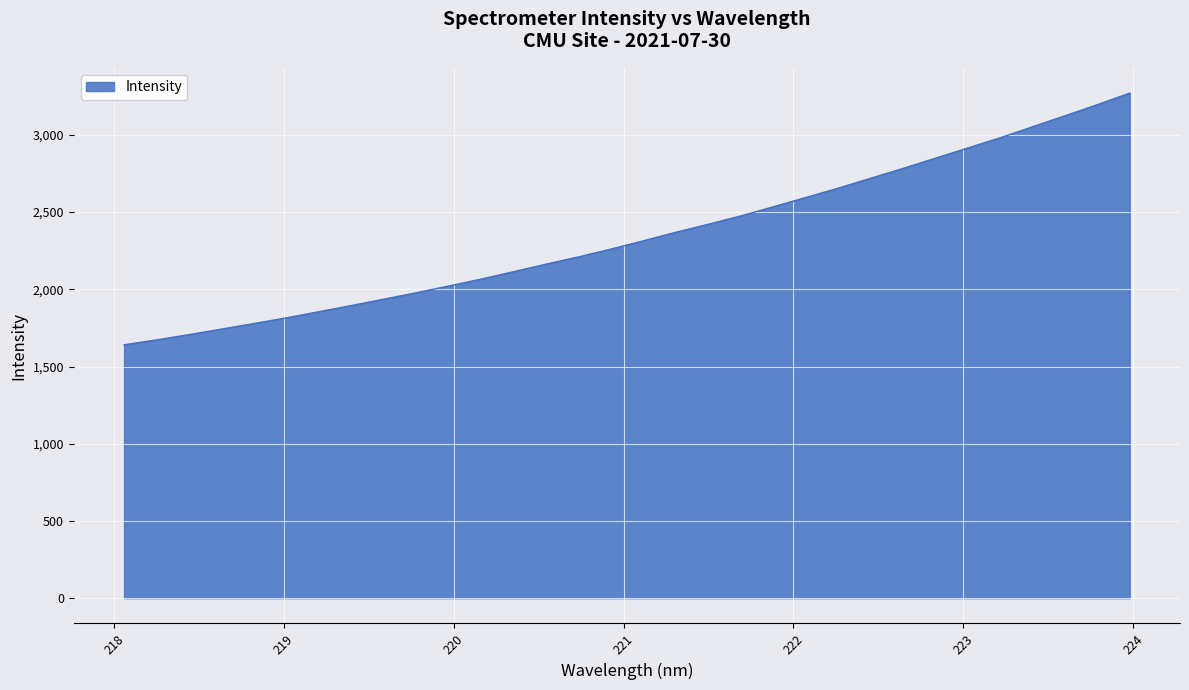

What is the difference between the maximum and minimum values?

1629.8